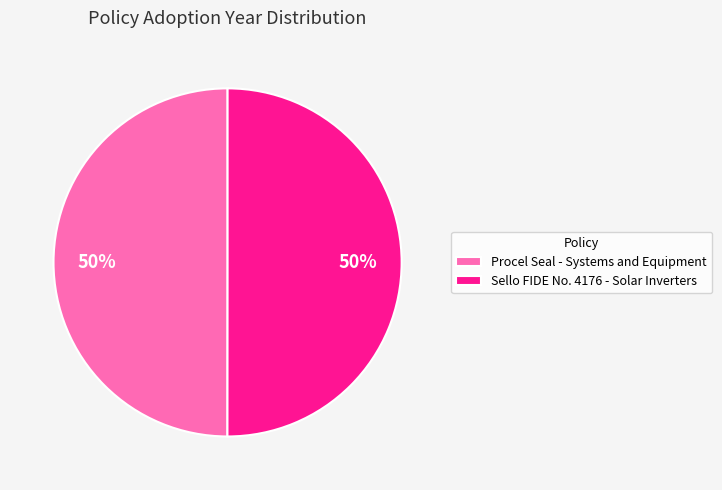

True or false: Sello FIDE No. 4176 - Solar Inverters accounts for 42% of the total.

False